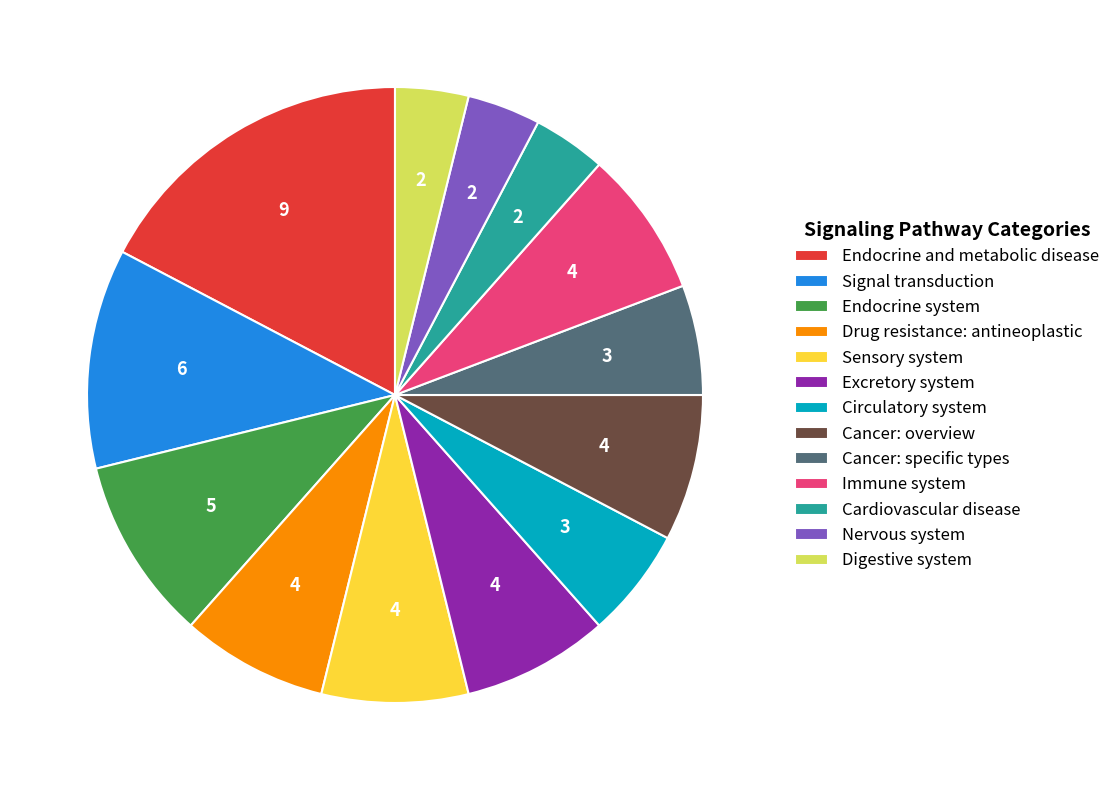

The Endocrine and metabolic disease slice represents 17% of the pie. True or false?

True